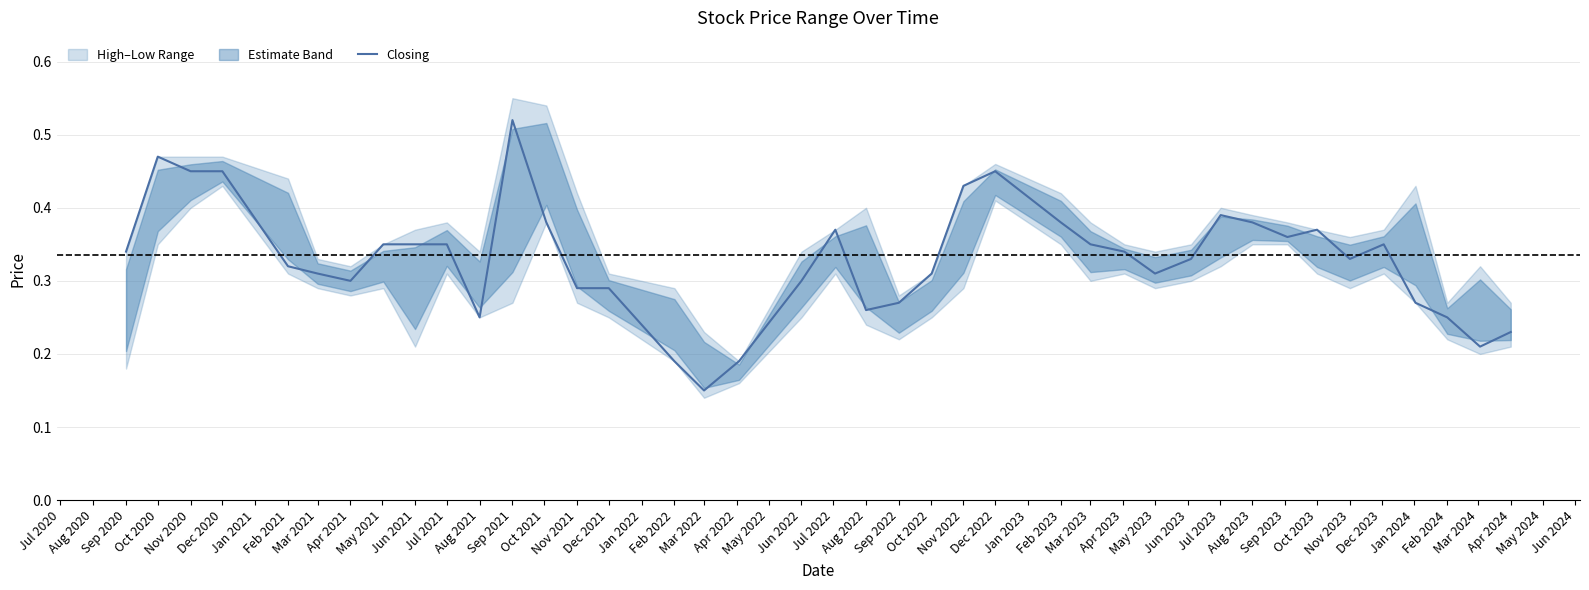

True or false: the data has more than 1 interior local peaks.

True